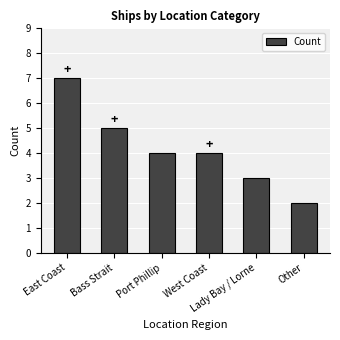

What is the difference between the maximum and minimum values?

5